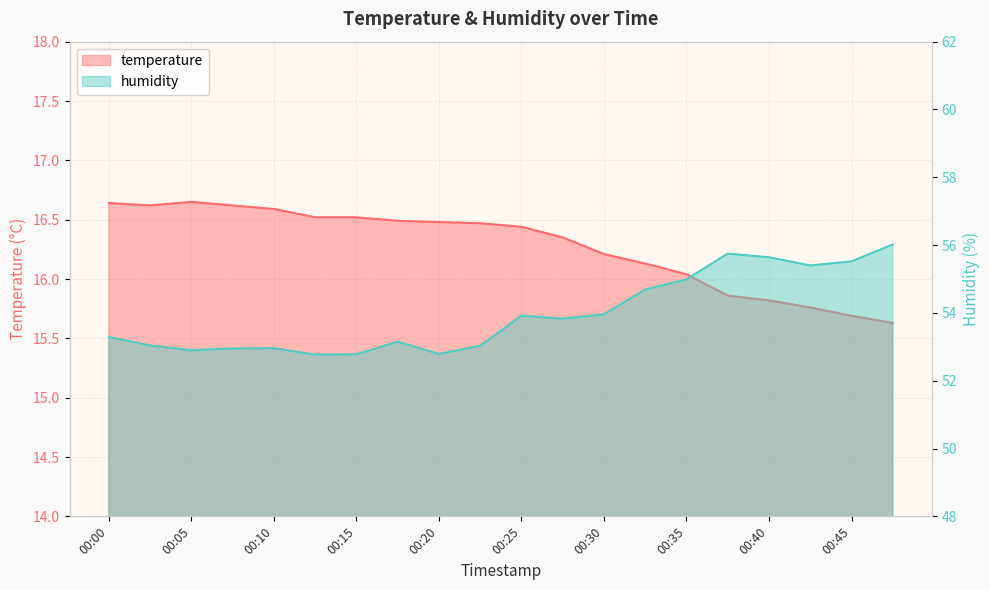

The temperature series shows 16.5 at 00:18. True or false?

True